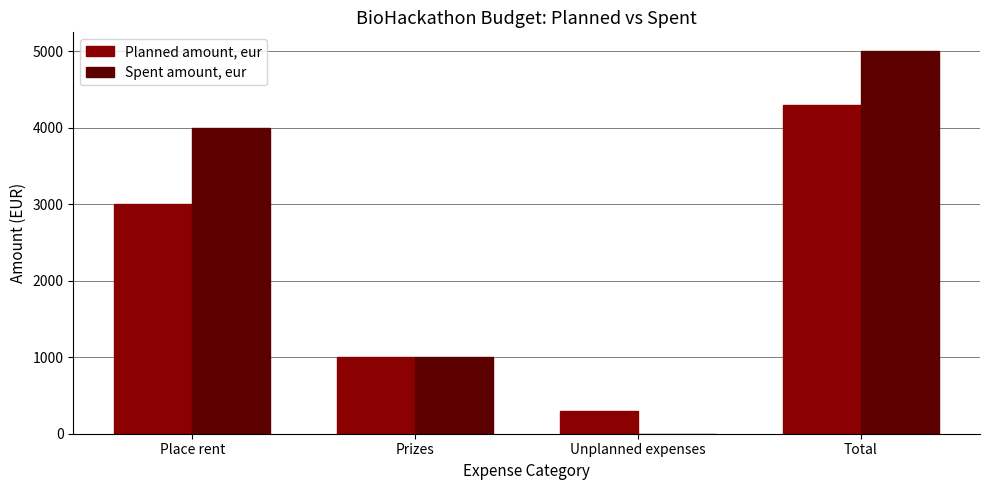

What is the sum of the Planned amount, eur values at Total and Place rent?

7300